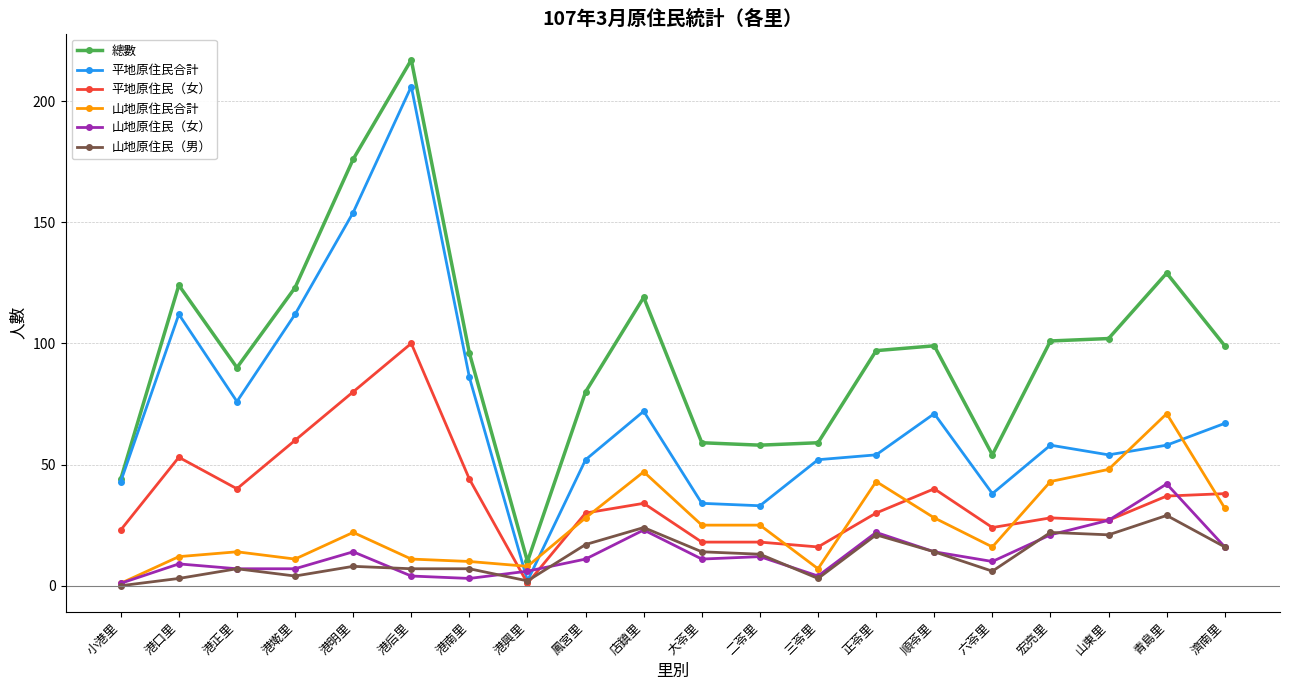

List the series in order of their peak value, lowest first.

山地原住民（男）, 山地原住民（女）, 山地原住民合計, 平地原住民（女）, 平地原住民合計, 總數